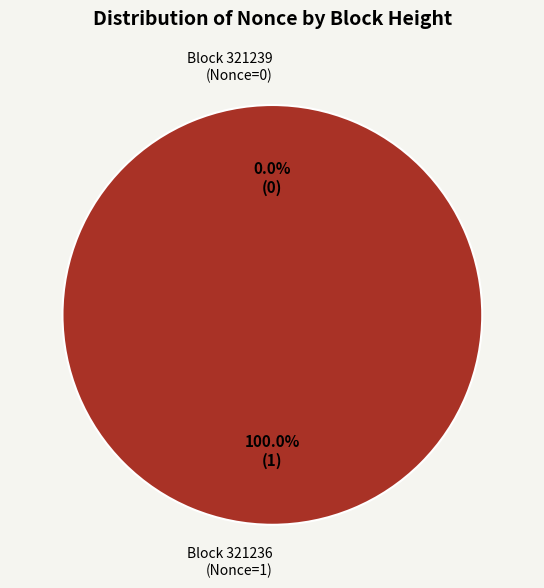

Does 321239 account for over 50% of the chart?

No